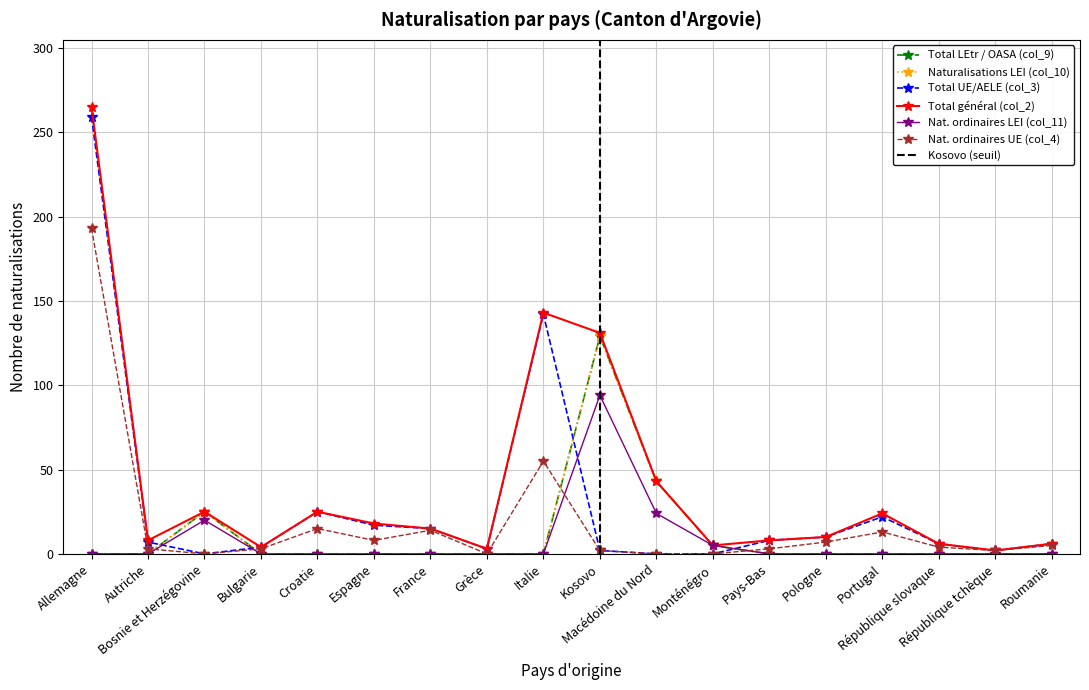

How many interior local peaks does the Naturalisations LEI (col_10) series have?

2